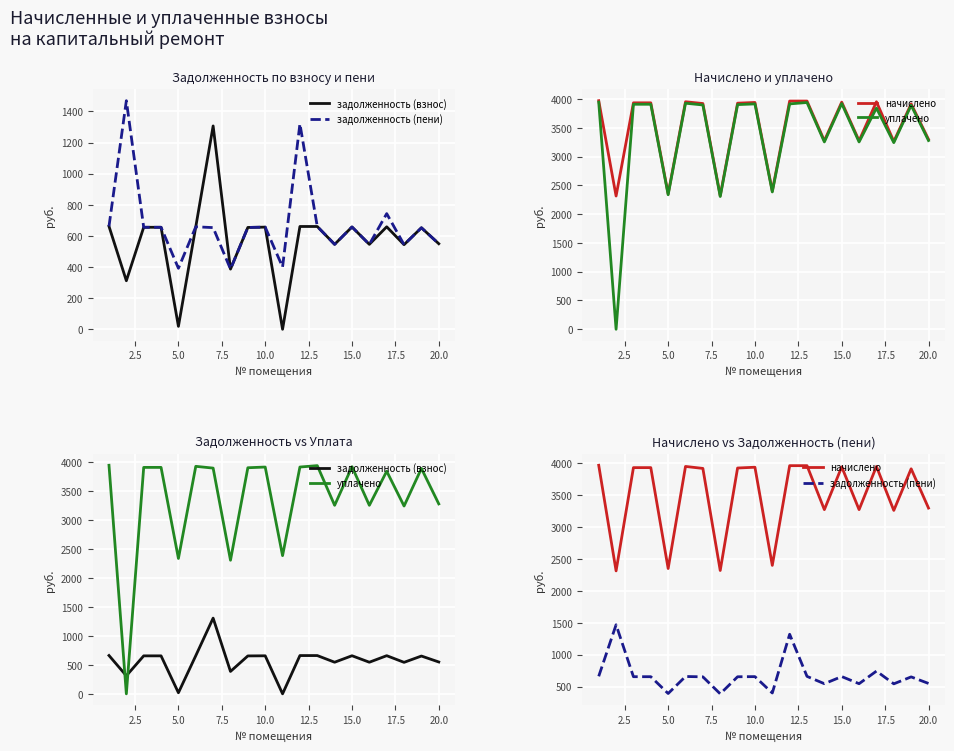

How many lines are shown in the chart?

4